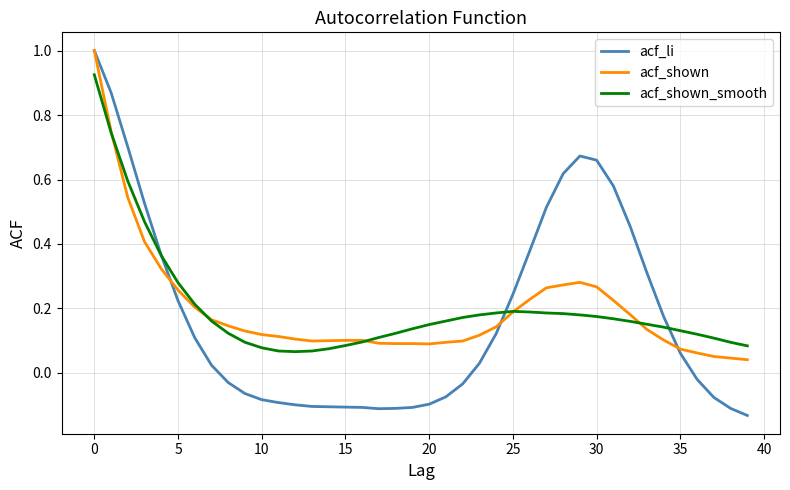

Which series has the widest spread of values?

acf_li